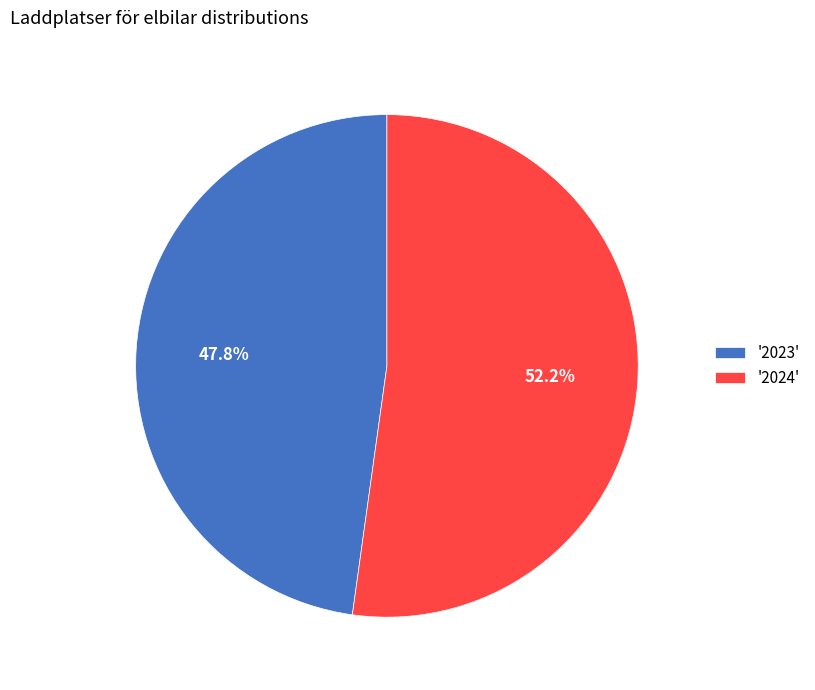

How many slices are in this pie chart?

2